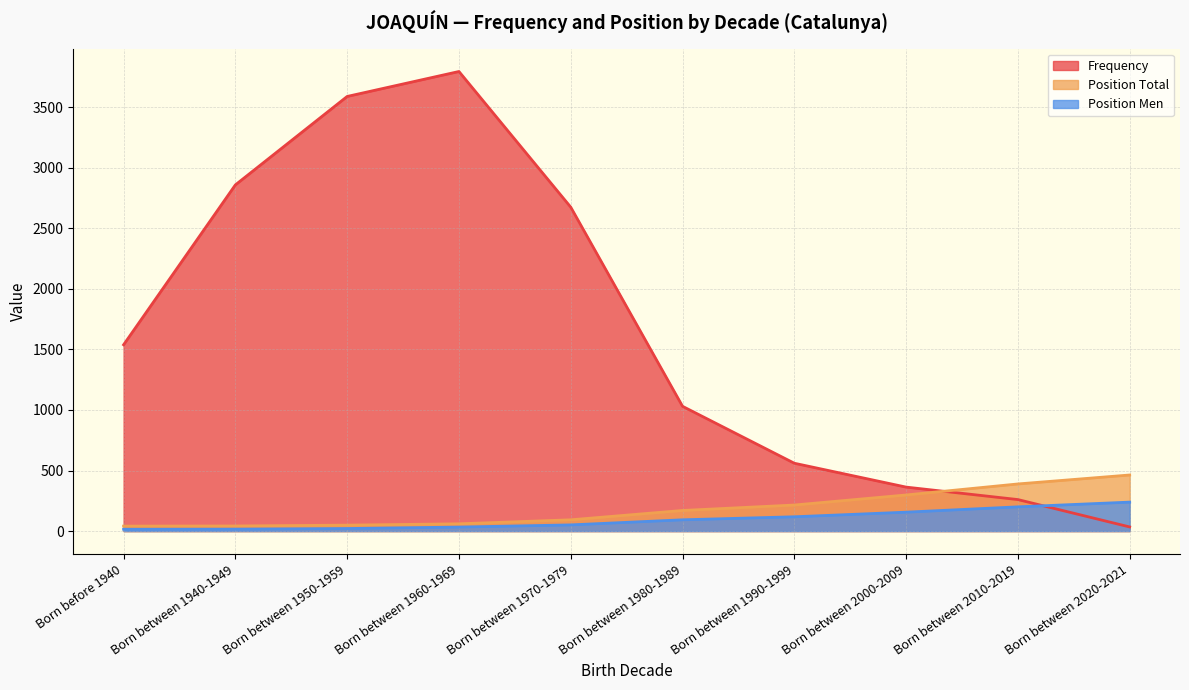

Reading left to right, what are all the values shown in this chart?

Frequency: 1538	2858	3588	3794	2674	1030	560	363	260	34
Position Total: 41	42	49	60	93	170	215	298	389	463
Position Men: 15	16	21	33	51	93	118	156	200	239